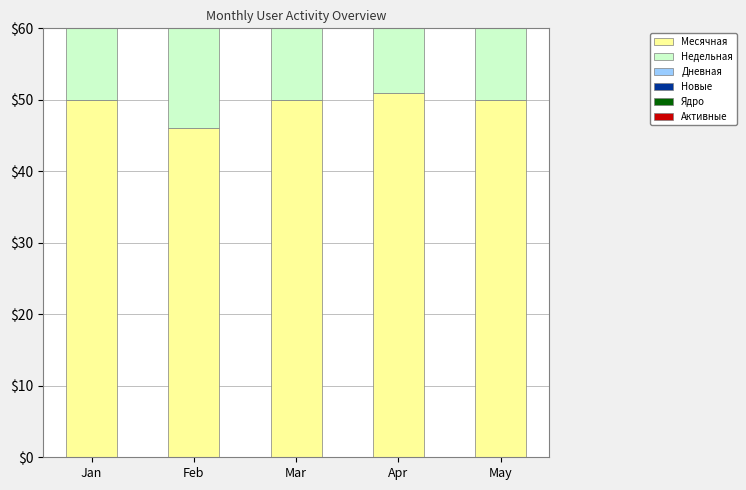

Reading left to right, transcribe all the data shown in this chart.

Месячная: 50	46	50	51	50
Недельная: 13	21	20	24	18
Дневная: 2	2	8	6	5
Новые: 1	1	4	4	2
Ядро: 3	3	5	7	2
Активные: 0	0	0	1	0